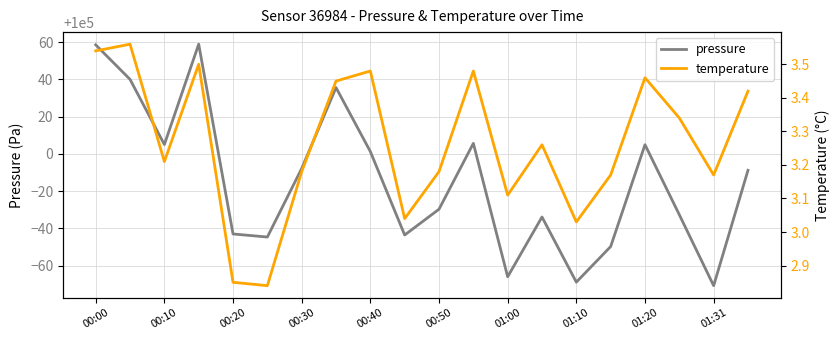

Reading left to right, extract all data points from this chart.

pressure: 100058.6	100040.0	100005.1	100058.9	99957.1	99955.4	99992.2	100035.6	100001.3	99956.5	99970.3	100005.7	99934.1	99966.2	99931.2	99950.3	100005.0	99967.4	99929.3	99991.2
temperature: 3.5	3.6	3.2	3.5	2.9	2.8	3.2	3.5	3.5	3.0	3.2	3.5	3.1	3.3	3.0	3.2	3.5	3.3	3.2	3.4